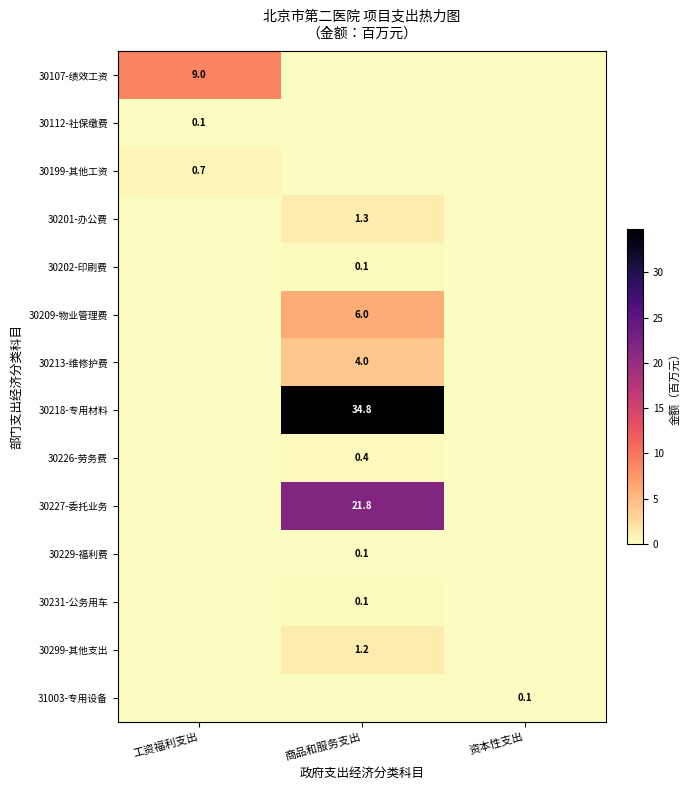

True or false: 30201-办公费 has a value of 0.7 at 商品和服务支出.

False